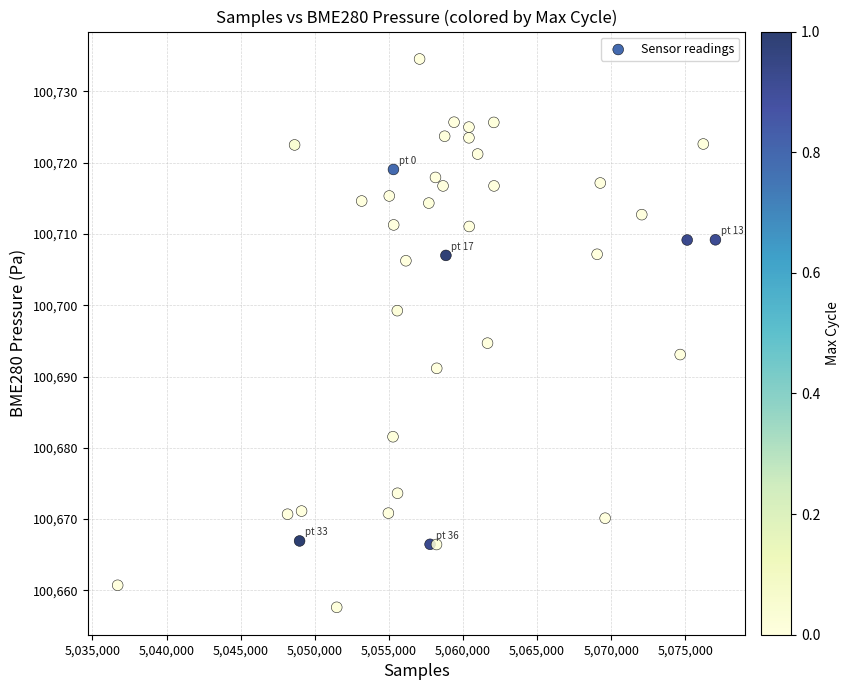

What Y value in the scatter plot is closest to 100696?

100694.7